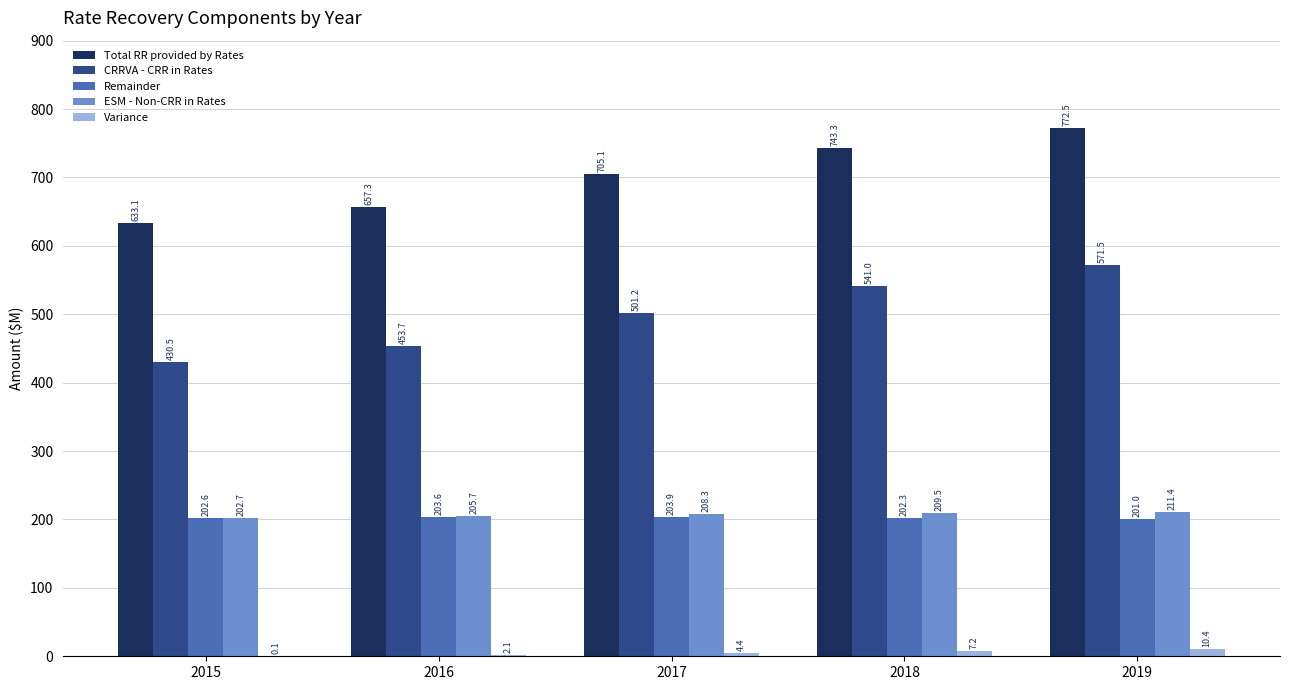

Where is ESM - Non-CRR in Rates nearest to the value 207?

2016